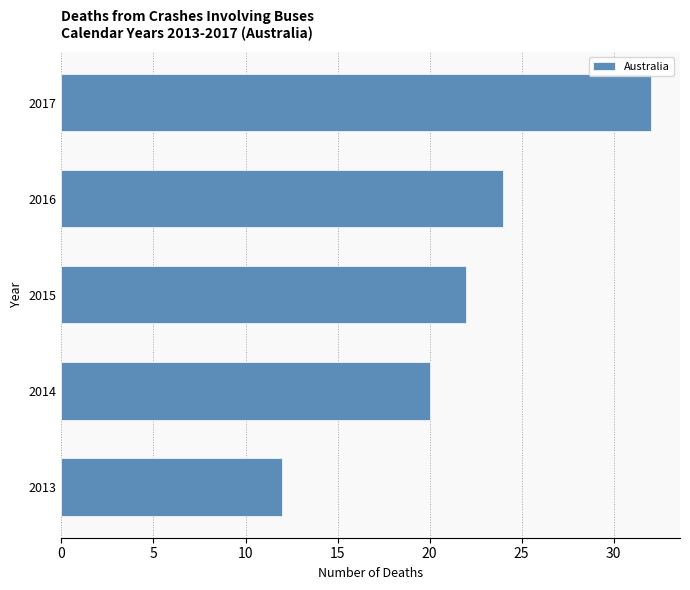

Reading bottom to top, list all the values displayed in this chart.

12	20	22	24	32